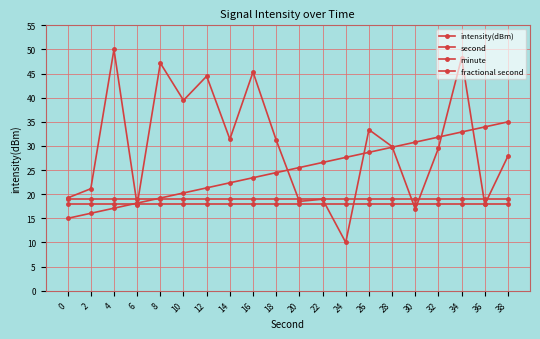

How many lines are shown in the chart?

4